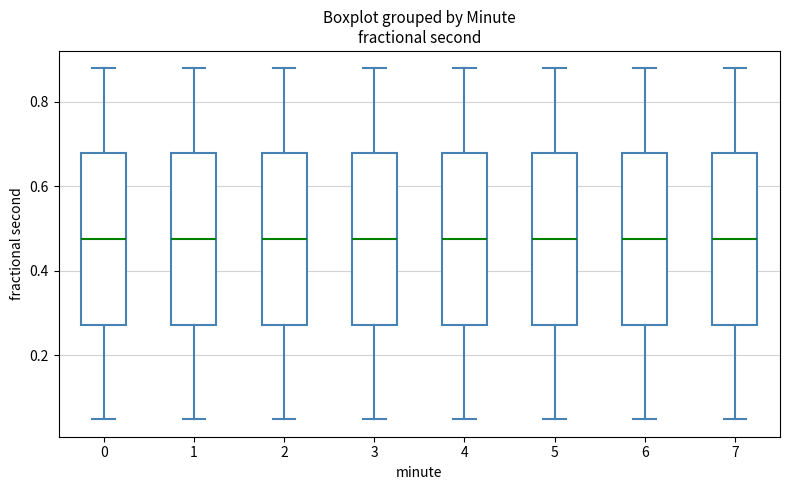

Reading left to right, read every box against the y-axis: the position of its median line, the range the box covers, and the ends of its whiskers. The values are not printed on the chart, so give them approximately, as read against the axis.

0: median 0.48, box 0.28 to 0.68, whiskers 0.04 to 0.88
1: median 0.48, box 0.28 to 0.68, whiskers 0.04 to 0.88
2: median 0.48, box 0.28 to 0.68, whiskers 0.04 to 0.88
3: median 0.48, box 0.28 to 0.68, whiskers 0.04 to 0.88
4: median 0.48, box 0.28 to 0.68, whiskers 0.04 to 0.88
5: median 0.48, box 0.28 to 0.68, whiskers 0.04 to 0.88
6: median 0.48, box 0.28 to 0.68, whiskers 0.04 to 0.88
7: median 0.48, box 0.28 to 0.68, whiskers 0.04 to 0.88